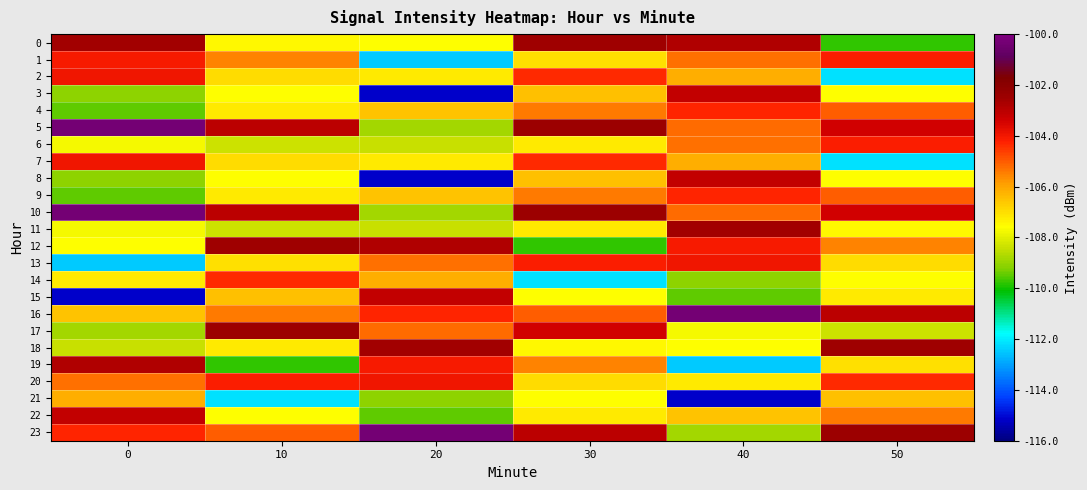

Reading right to left, what are all the values shown in this chart?

0: 50=-109.8	40=-102.8	30=-102.6	20=-107.6	10=-107.4	0=-102.6
1: 50=-104.1	40=-105.3	30=-107.0	20=-112.4	10=-105.5	0=-104.1
2: 50=-112.1	40=-106.2	30=-104.3	20=-107.2	10=-107.0	0=-104.0
3: 50=-107.6	40=-103.1	30=-106.4	20=-115.2	10=-107.6	0=-109.1
4: 50=-105.0	40=-104.3	30=-105.4	20=-106.5	10=-107.2	0=-109.4
5: 50=-103.4	40=-105.2	30=-102.4	20=-108.8	10=-103.0	0=-100.3
6: 50=-104.1	40=-105.3	30=-107.2	20=-108.4	10=-108.3	0=-107.7
7: 50=-112.1	40=-106.2	30=-104.3	20=-107.2	10=-107.0	0=-104.0
8: 50=-107.6	40=-103.1	30=-106.4	20=-115.2	10=-107.6	0=-109.1
9: 50=-105.0	40=-104.3	30=-105.4	20=-106.5	10=-107.2	0=-109.4
10: 50=-103.4	40=-105.2	30=-102.4	20=-108.8	10=-103.0	0=-100.3
11: 50=-107.4	40=-102.6	30=-107.2	20=-108.4	10=-108.3	0=-107.7
12: 50=-105.5	40=-104.1	30=-109.8	20=-102.8	10=-102.6	0=-107.6
13: 50=-107.0	40=-104.0	30=-104.1	20=-105.3	10=-107.0	0=-112.4
14: 50=-107.6	40=-109.1	30=-112.1	20=-106.2	10=-104.3	0=-107.2
15: 50=-107.2	40=-109.4	30=-107.6	20=-103.1	10=-106.4	0=-115.2
16: 50=-103.0	40=-100.3	30=-105.0	20=-104.3	10=-105.4	0=-106.5
17: 50=-108.3	40=-107.7	30=-103.4	20=-105.2	10=-102.4	0=-108.8
18: 50=-102.6	40=-107.6	30=-107.4	20=-102.6	10=-107.2	0=-108.4
19: 50=-107.0	40=-112.4	30=-105.5	20=-104.1	10=-109.8	0=-102.8
20: 50=-104.3	40=-107.2	30=-107.0	20=-104.0	10=-104.1	0=-105.3
21: 50=-106.4	40=-115.2	30=-107.6	20=-109.1	10=-112.1	0=-106.2
22: 50=-105.4	40=-106.5	30=-107.2	20=-109.4	10=-107.6	0=-103.1
23: 50=-102.4	40=-108.8	30=-103.0	20=-100.3	10=-105.0	0=-104.3